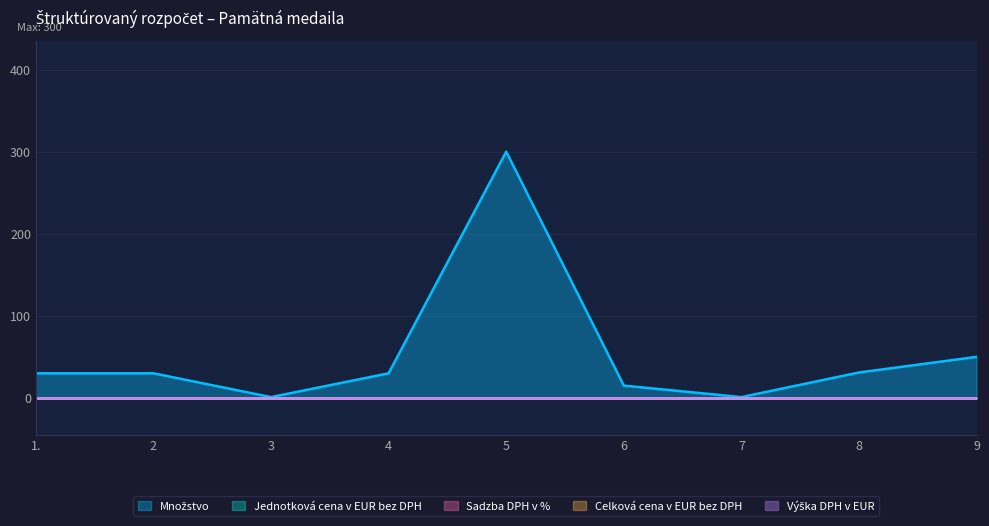

What is the sum of the Sadzba DPH v % values at 1. and 7?

0.4